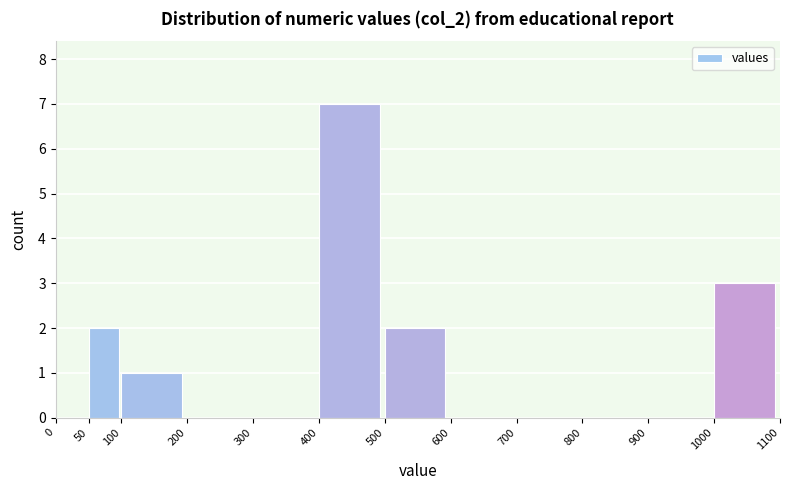

Which range on the x-axis has the tallest bar?

400 to 500